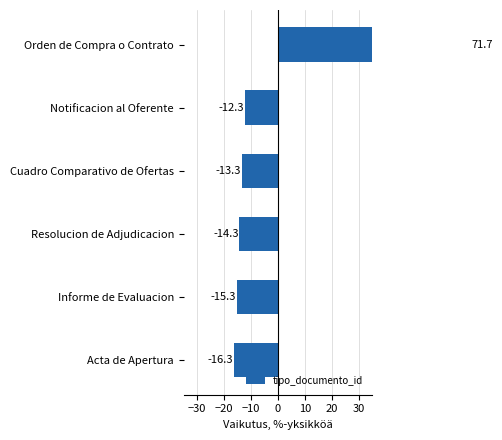

Which has a higher value, Informe de Evaluacion or Acta de Apertura?

Informe de Evaluacion